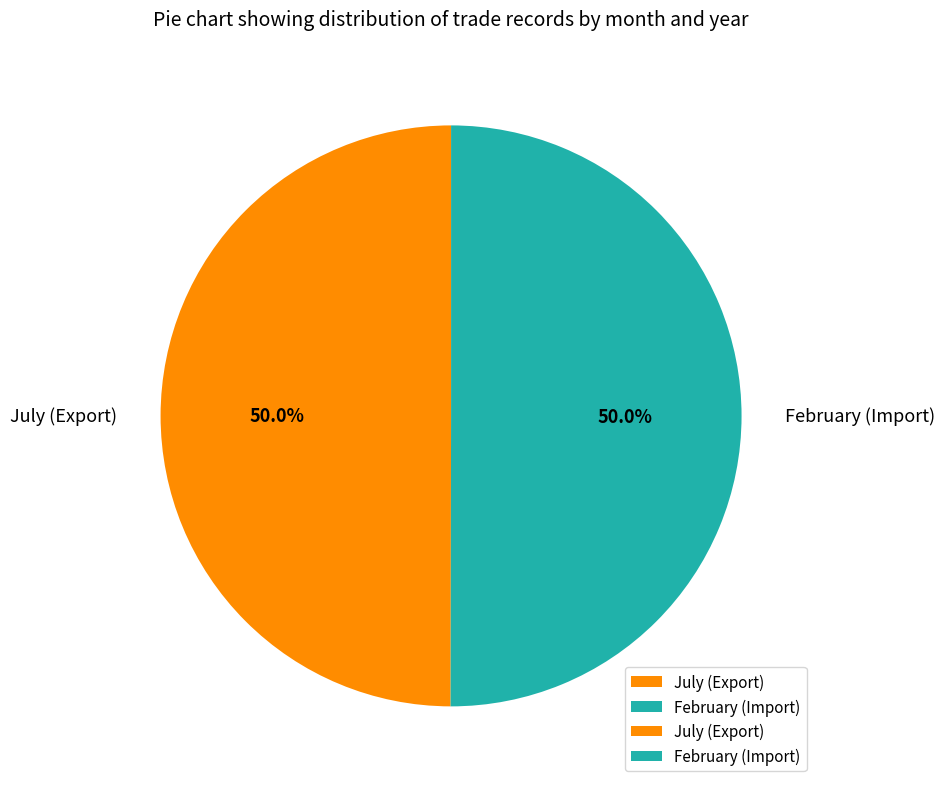

Approximately how many times larger is the value at February (Import) compared to July (Export)?

1.0